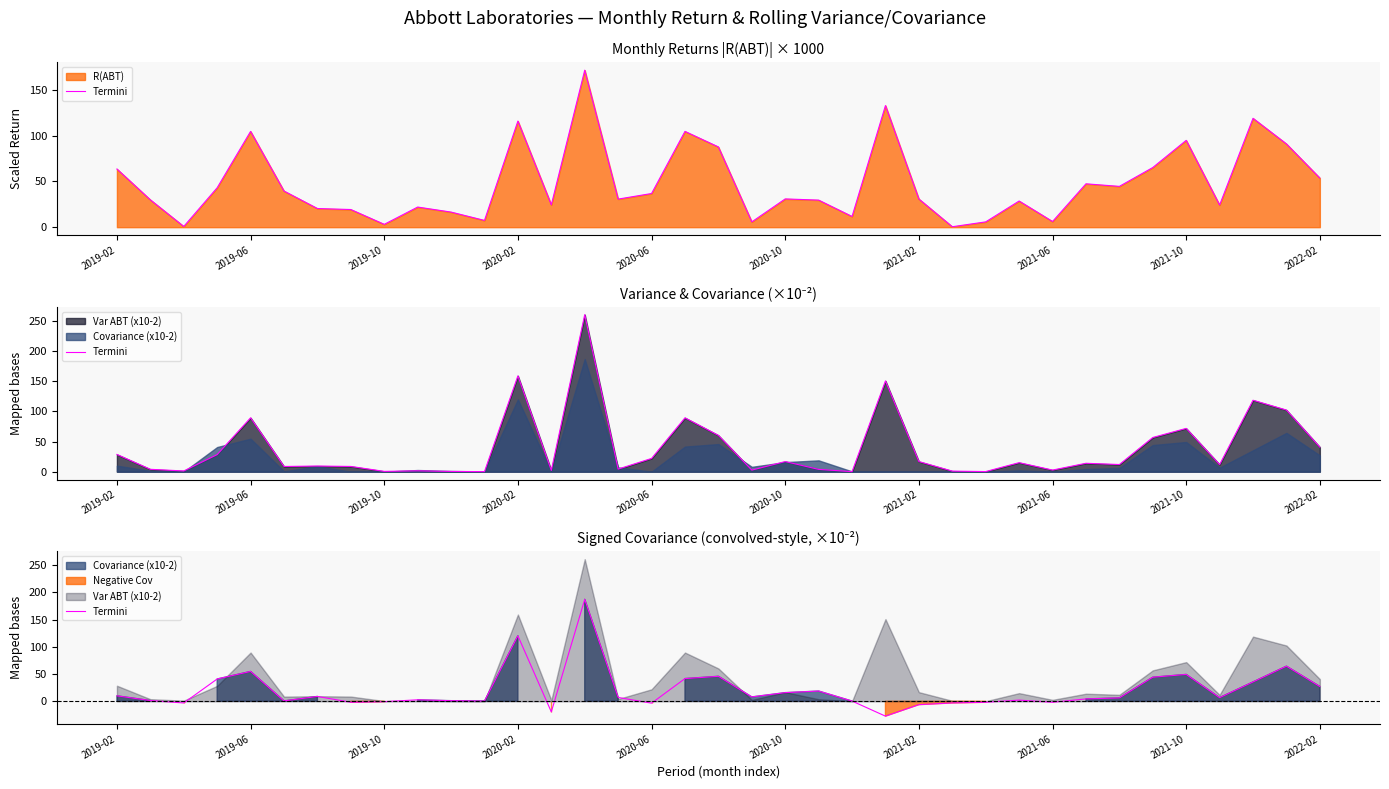

Reading left to right, transcribe all the data shown in this chart.

10.0	1.4	-3.1	40.9	54.7	0.6	8.9	-1.8	-0.7	2.7	1.1	0.3	120.0	-19.4	187.0	7.0	-3.4	41.6	45.8	8.0	15.9	18.8	0.4	-27.2	-6.2	-3.0	-1.8	2.2	-1.8	4.4	6.2	44.2	49.2	6.7	35.5	64.4	27.1